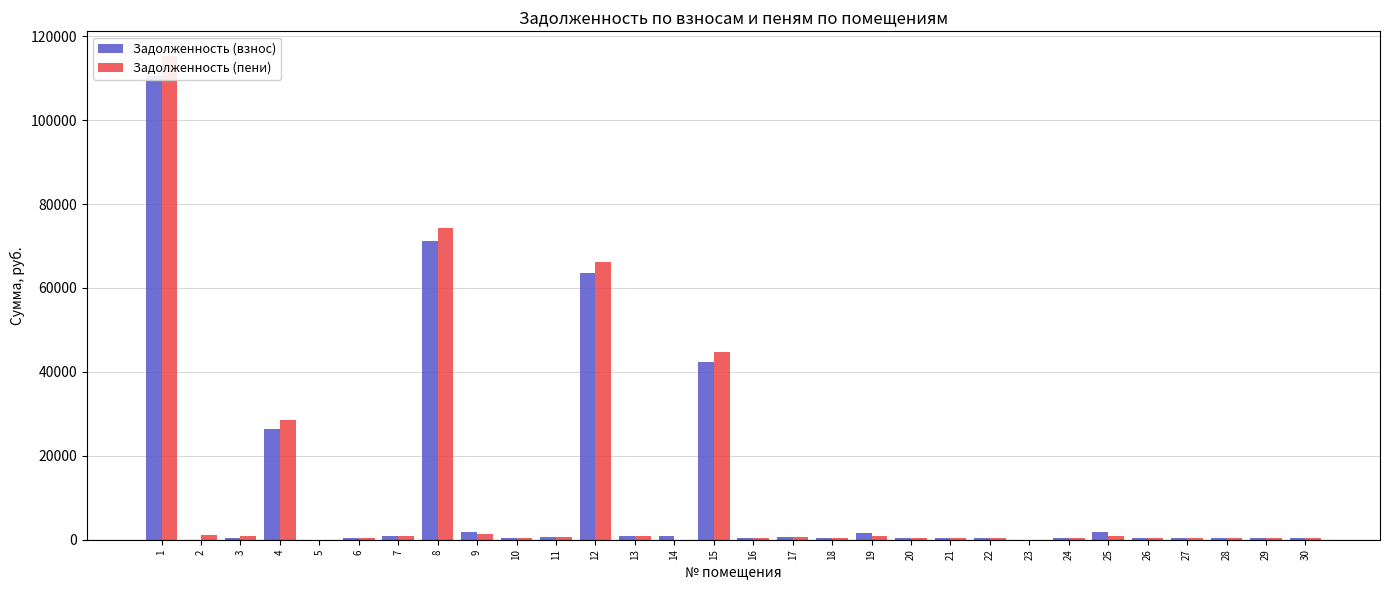

What are all the series names shown in the legend?

Задолженность (взнос), Задолженность (пени)